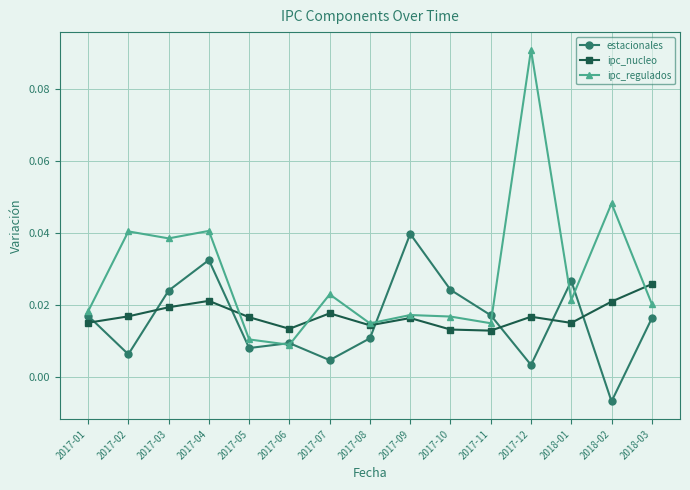

At which label does ipc_regulados reach its peak?

2017-12